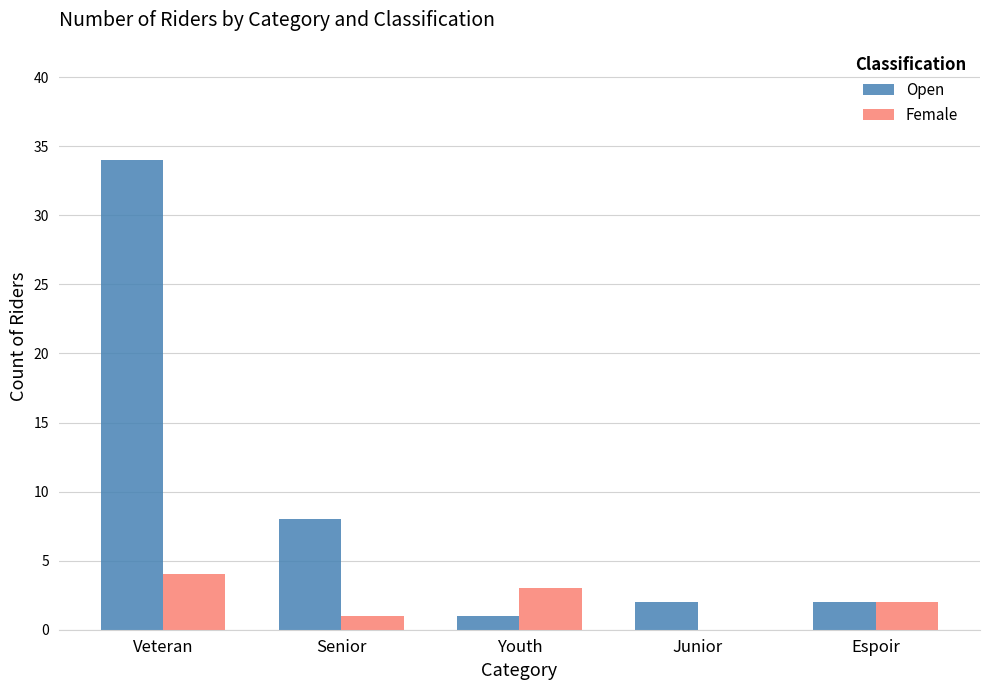

What is the sum of the Open values at Senior and Youth?

9